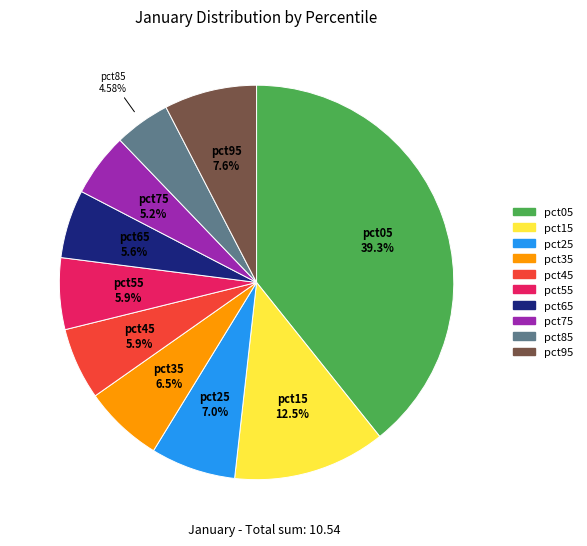

Combined, do pct85 and pct75 account for over 50%?

No